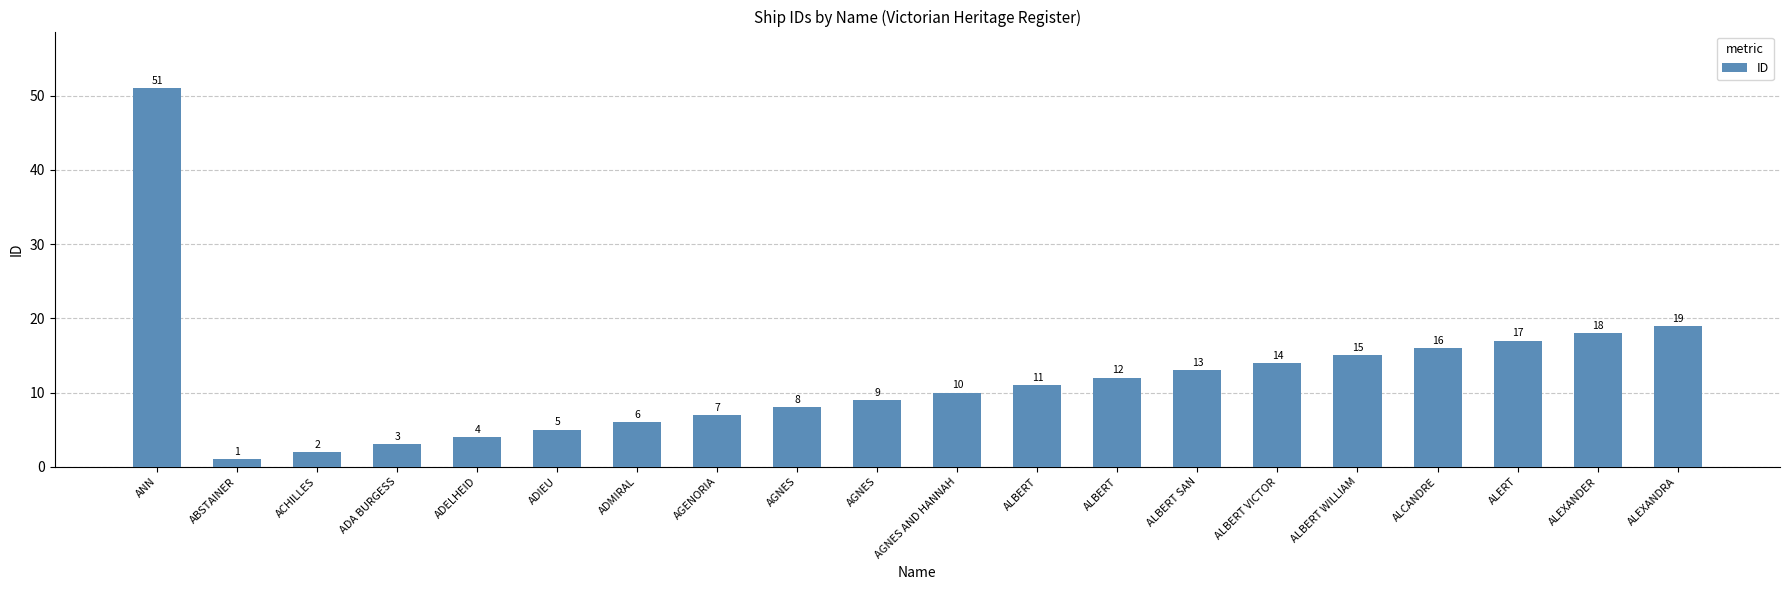

How many categories are shown in the chart?

20